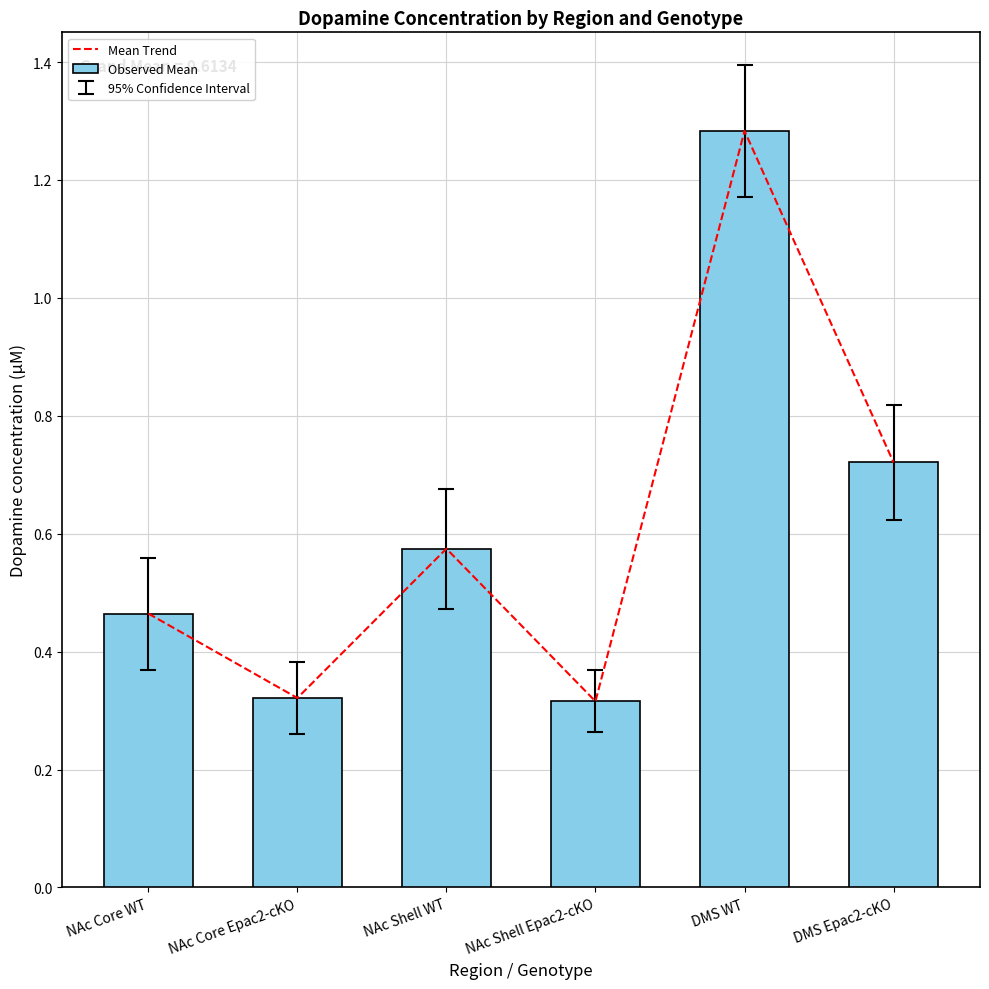

What is the value of the Observed Mean bar at the 1st from the left?

0.5